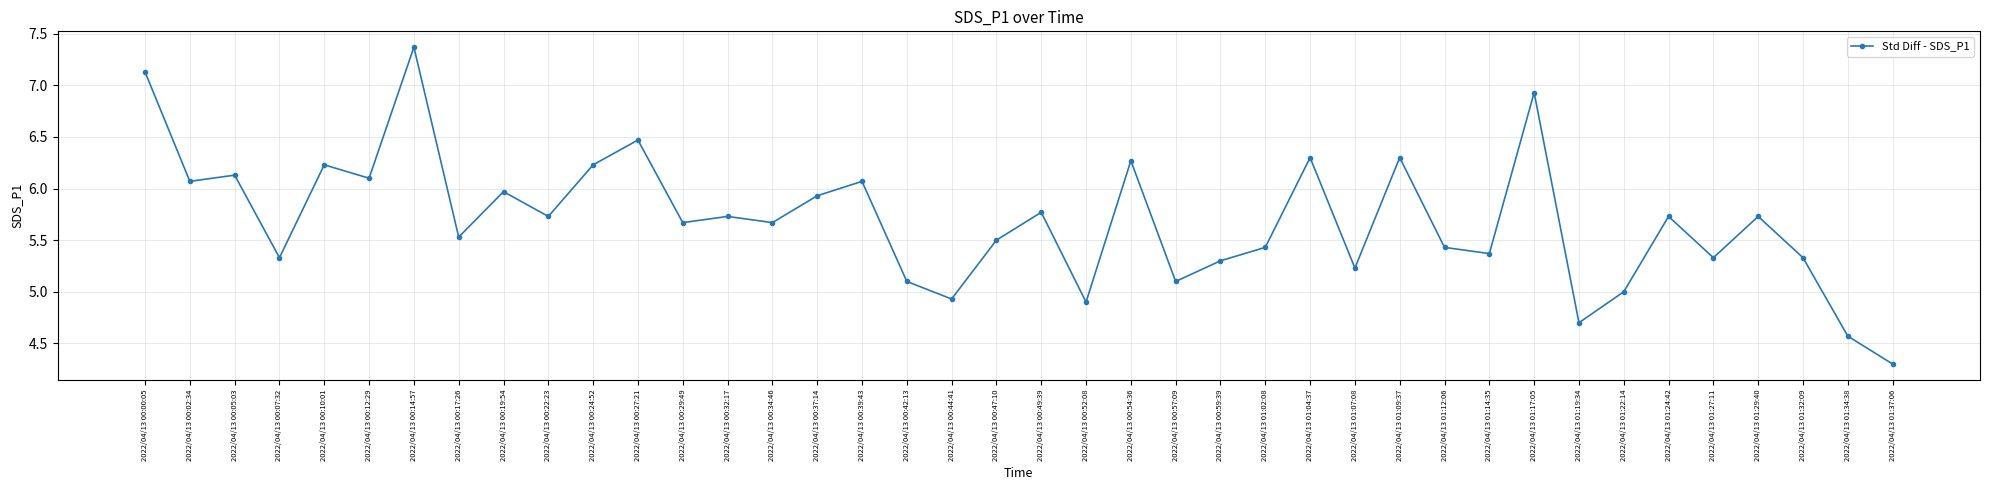

What is the minimum value shown in the chart?

4.3